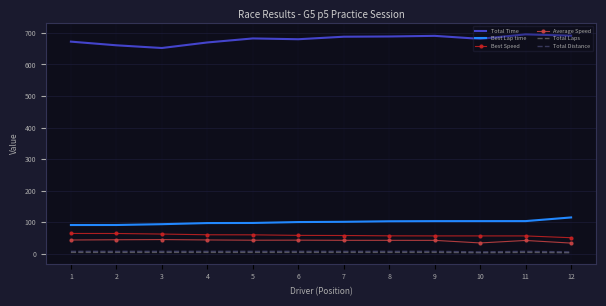

Which series has the widest spread of values?

Total Time